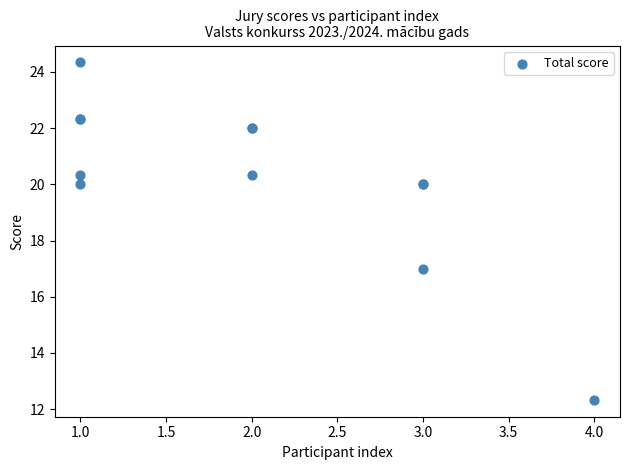

What Y value in the scatter plot is closest to 18?

17.0